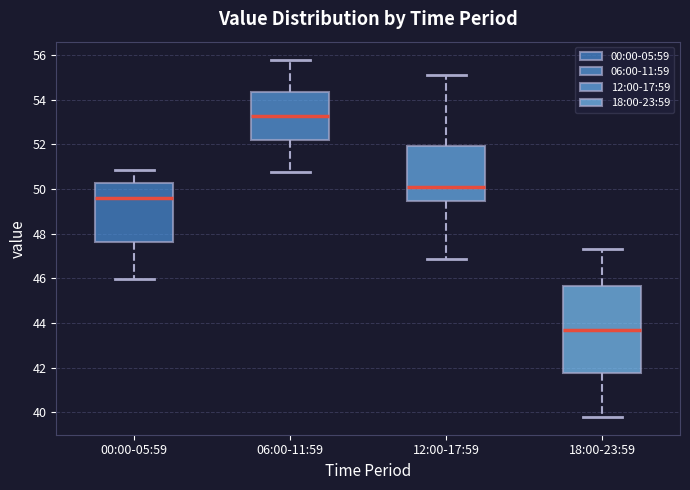

Which box has the highest median line?

06:00-11:59